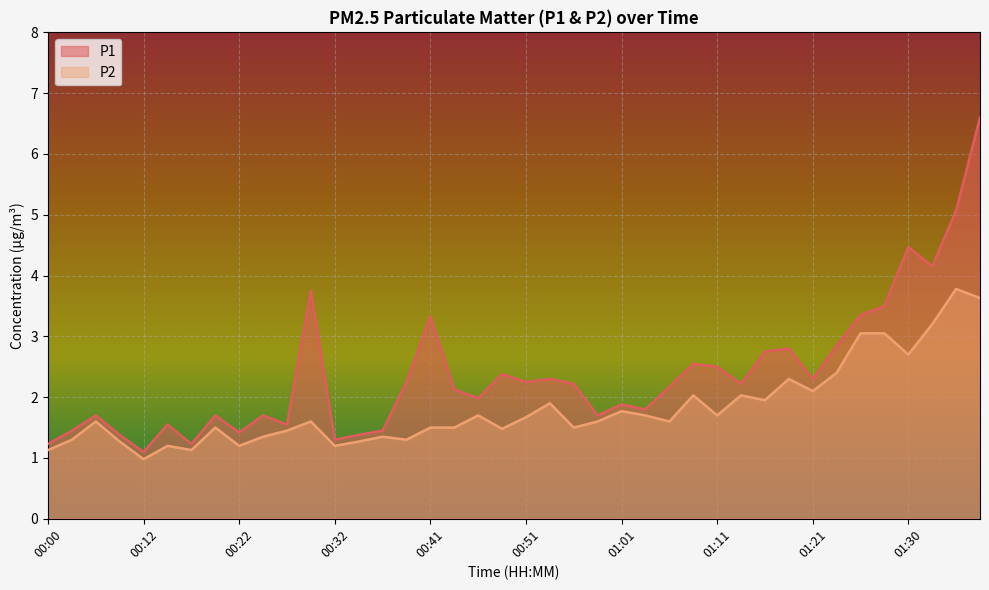

Rank the series by their average value, from highest to lowest.

P1, P2